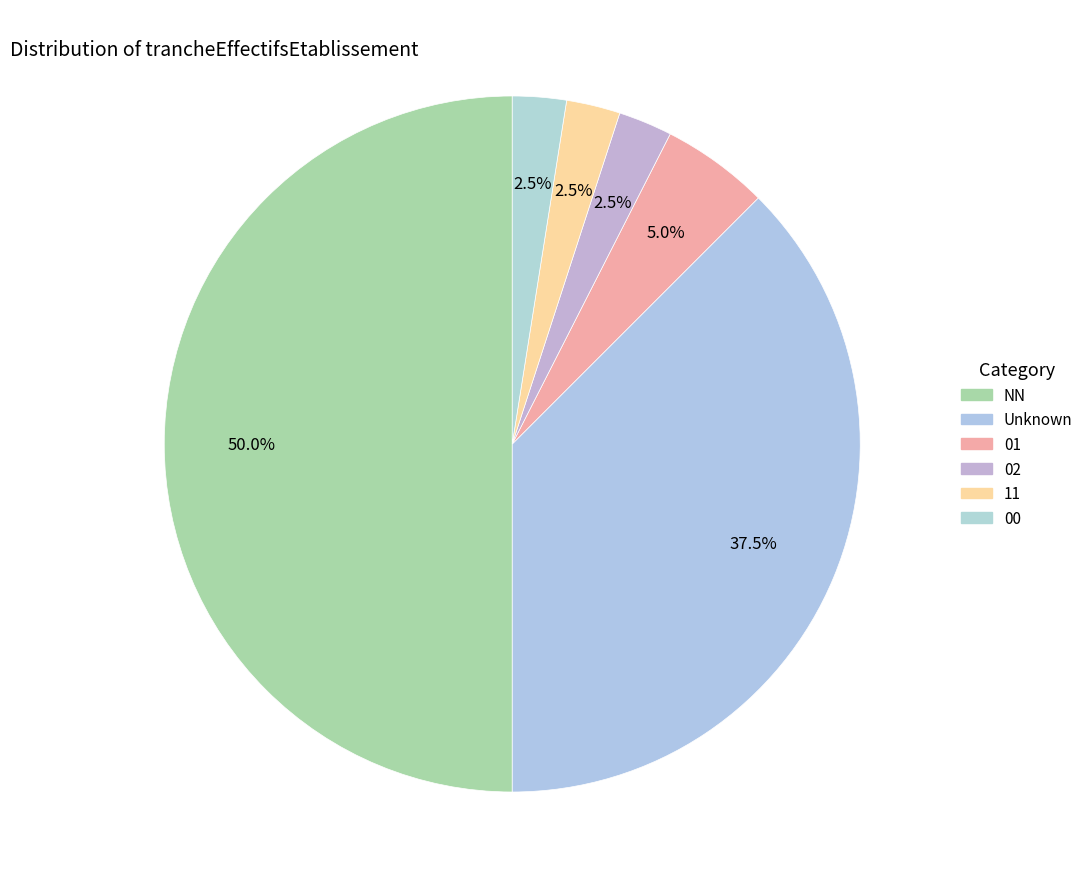

What is the smallest slice in the pie chart?

02